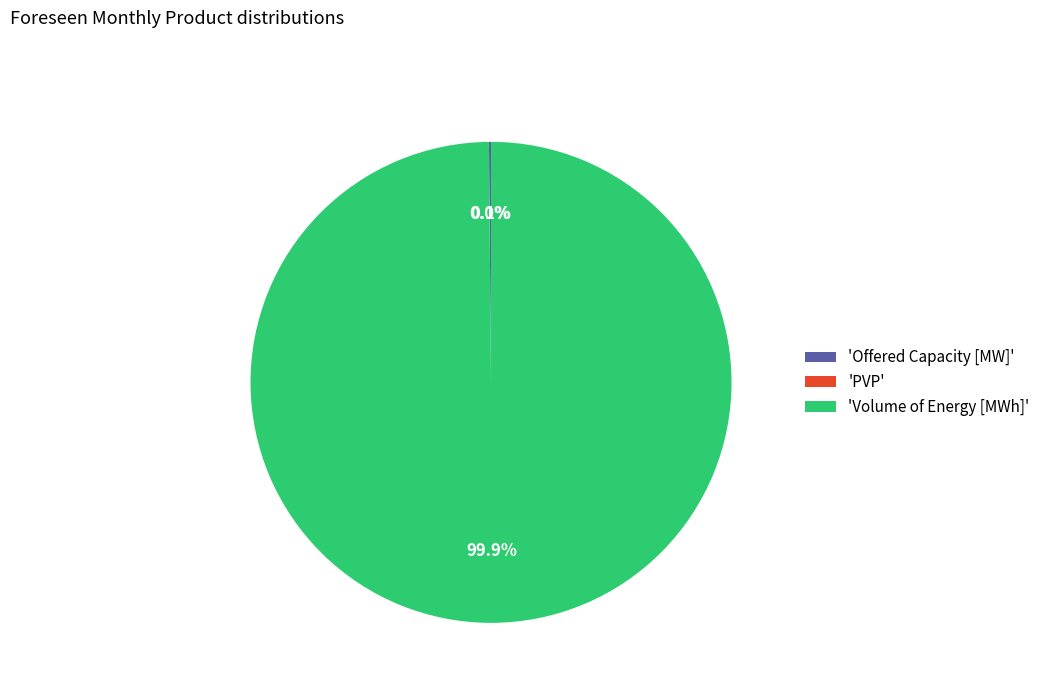

How much of the chart is everything except 'Volume of Energy [MWh]'?

0.1%